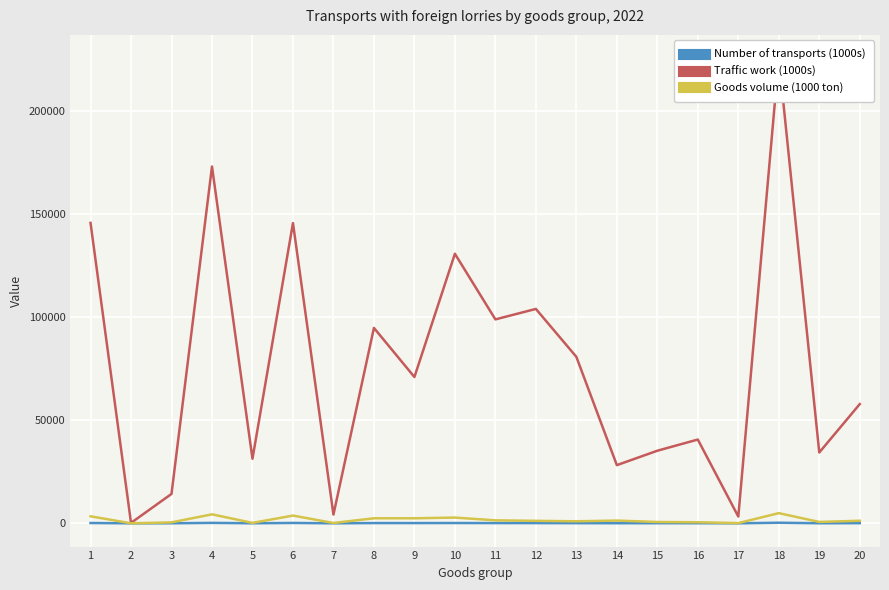

Is the value of Goods volume (1000 ton) at 19 greater than the value of Traffic work (1000s) at 3?

No